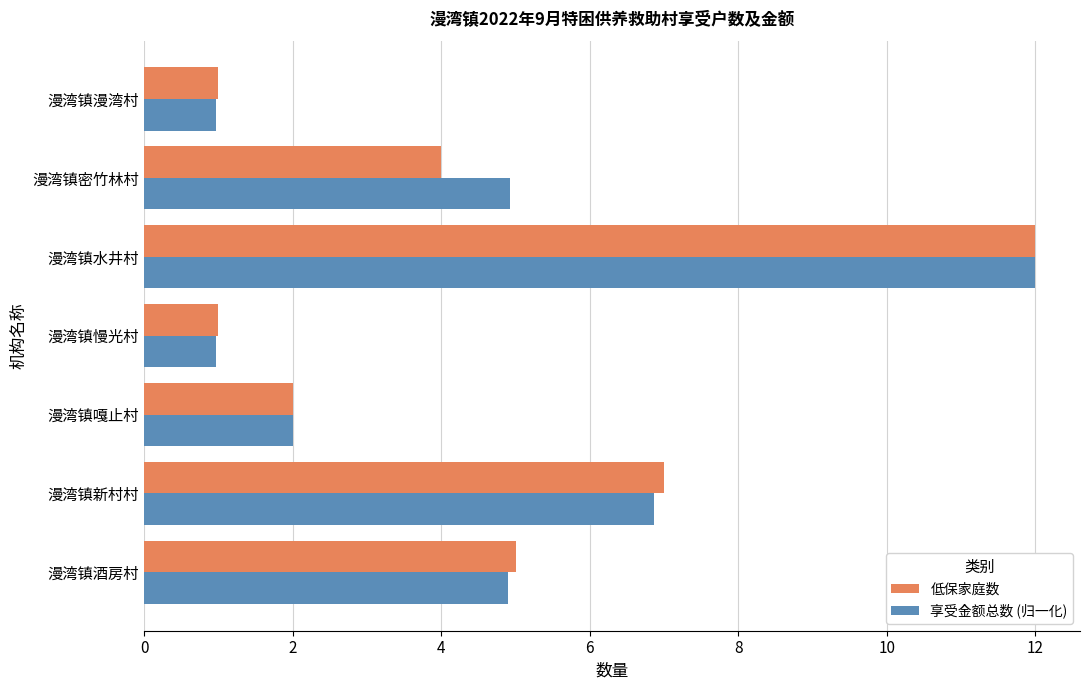

What is the lowest value of the 享受金额总数 (归一化) series?

1.0